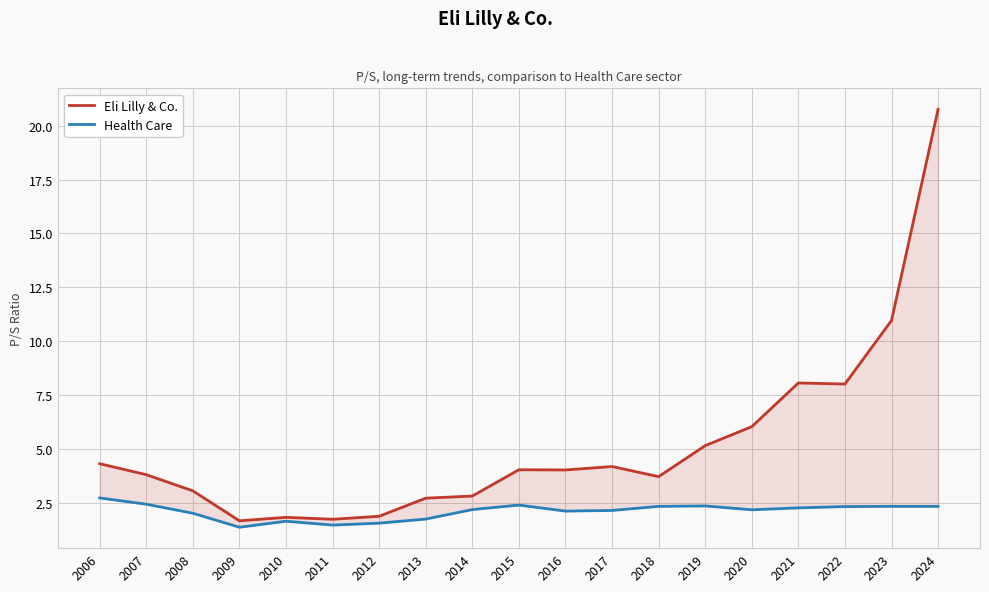

At which label is Health Care closest to 2?

2008